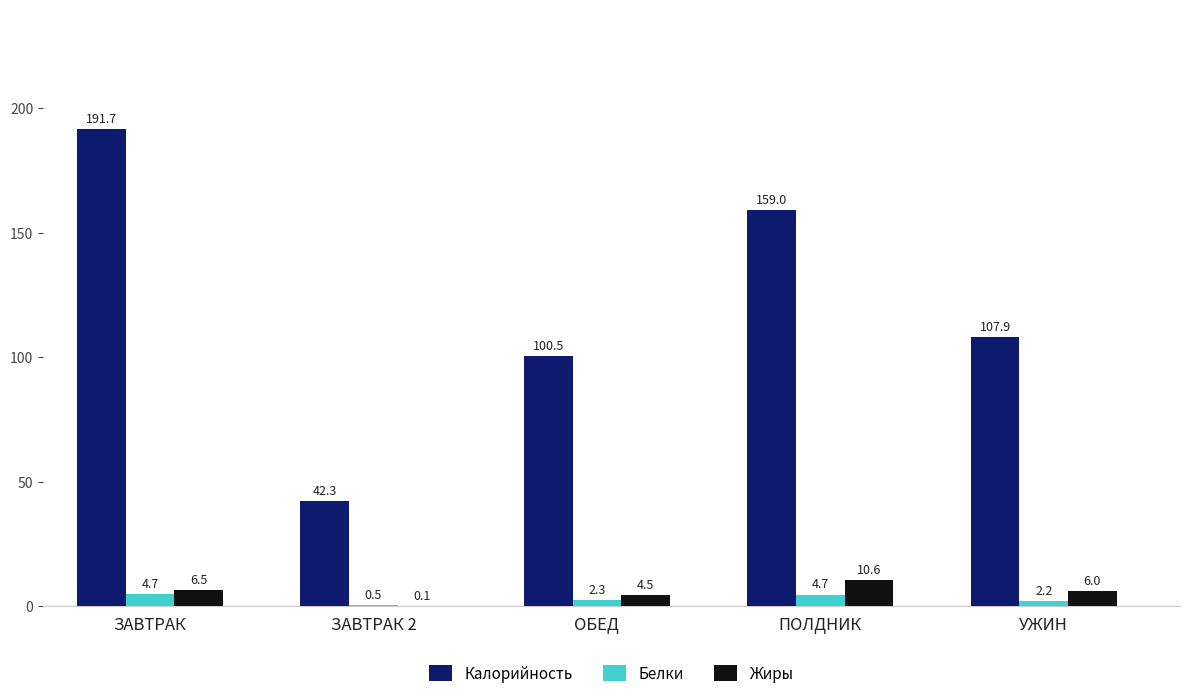

What is the highest value of the Белки series?

4.7